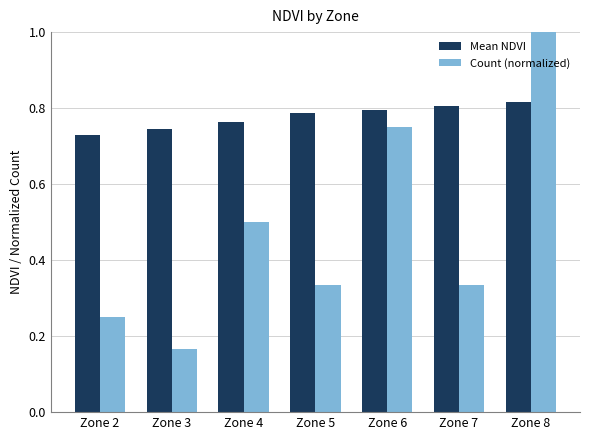

Which category has the lowest value in the Count (normalized) series?

Zone 3